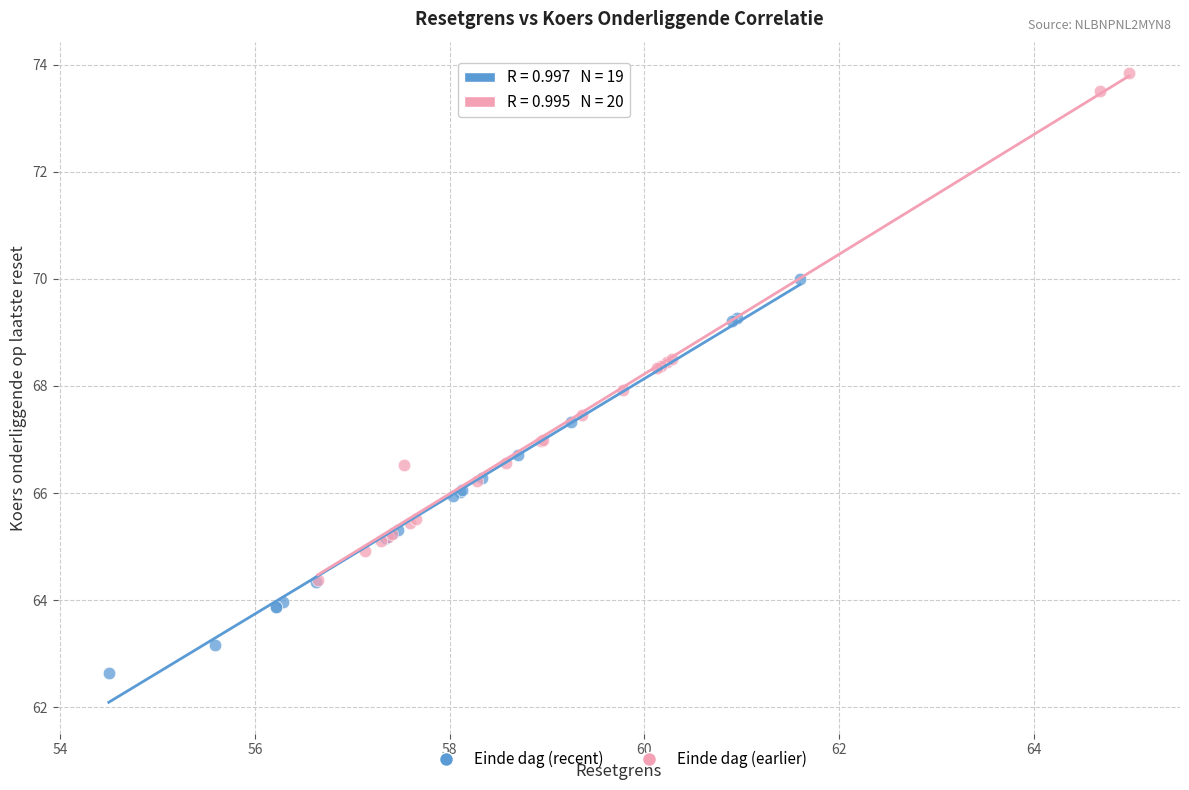

Which series reaches the maximum Y coordinate?

Einde dag (earlier)